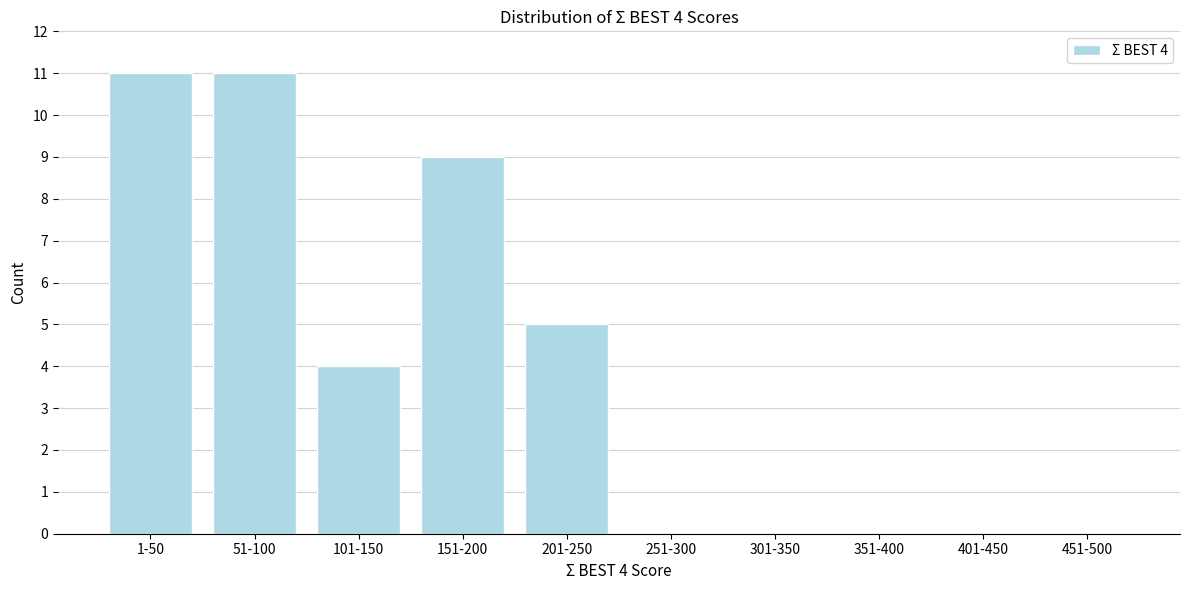

Reading left to right, list all the values displayed in this chart.

1-50=11	51-100=11	101-150=4	151-200=9	201-250=5	251-300=0	301-350=0	351-400=0	401-450=0	451-500=0